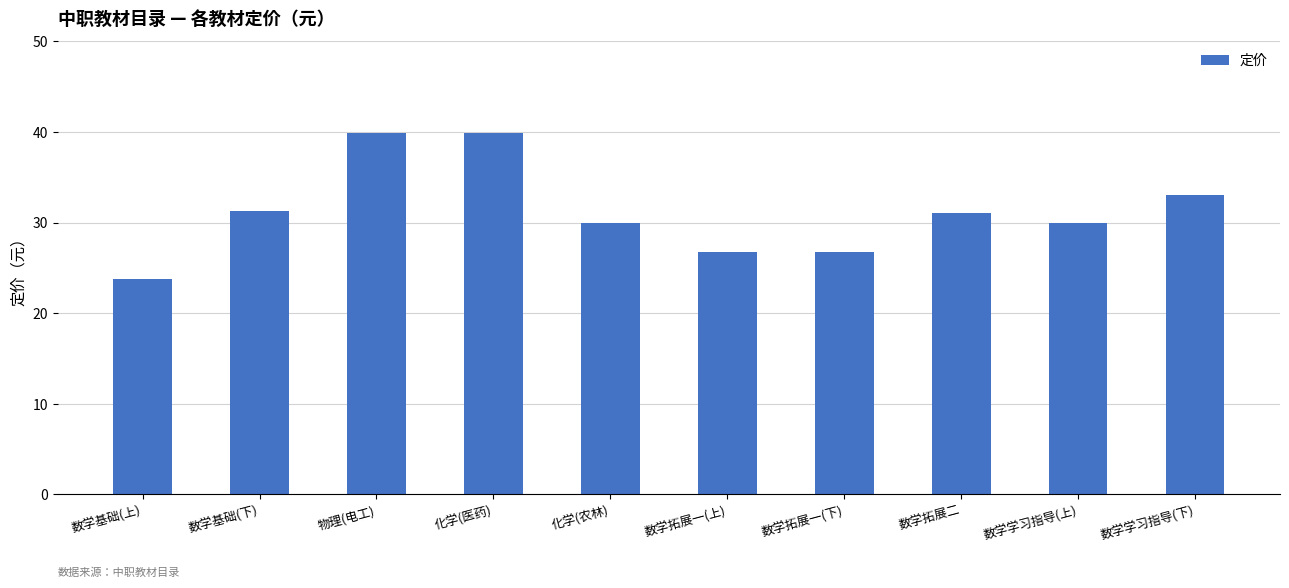

True or false: the data shows 57.9 at 数学学习指导(下).

False